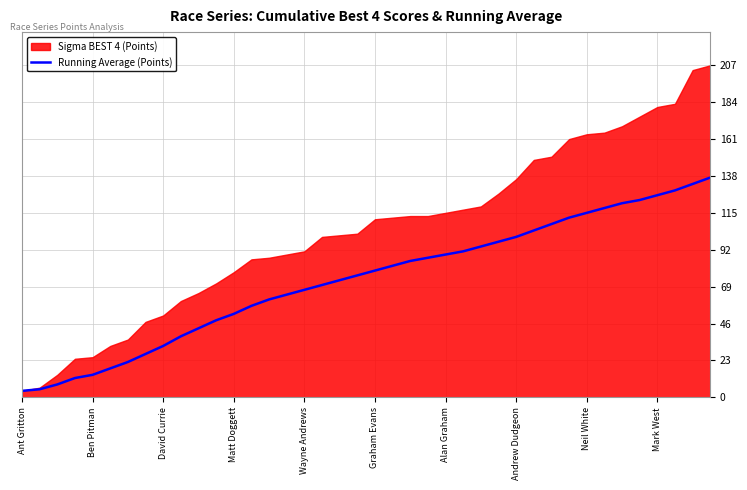

At which category does the chart reach its minimum across all series?

Ant Gritton